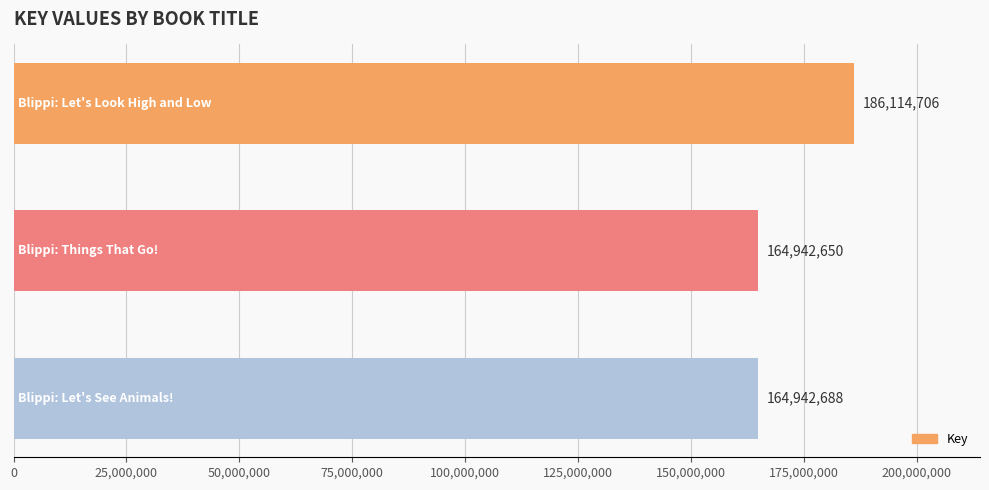

Reading top to bottom, list all the values displayed in this chart.

186114706	164942650	164942688